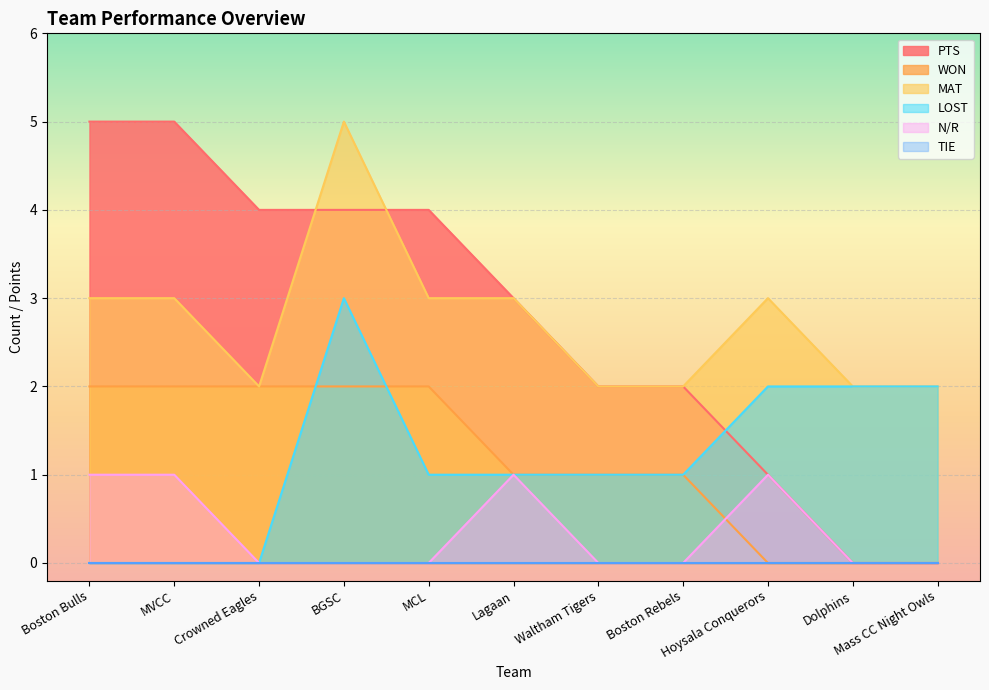

Which series has the largest total across all categories?

PTS